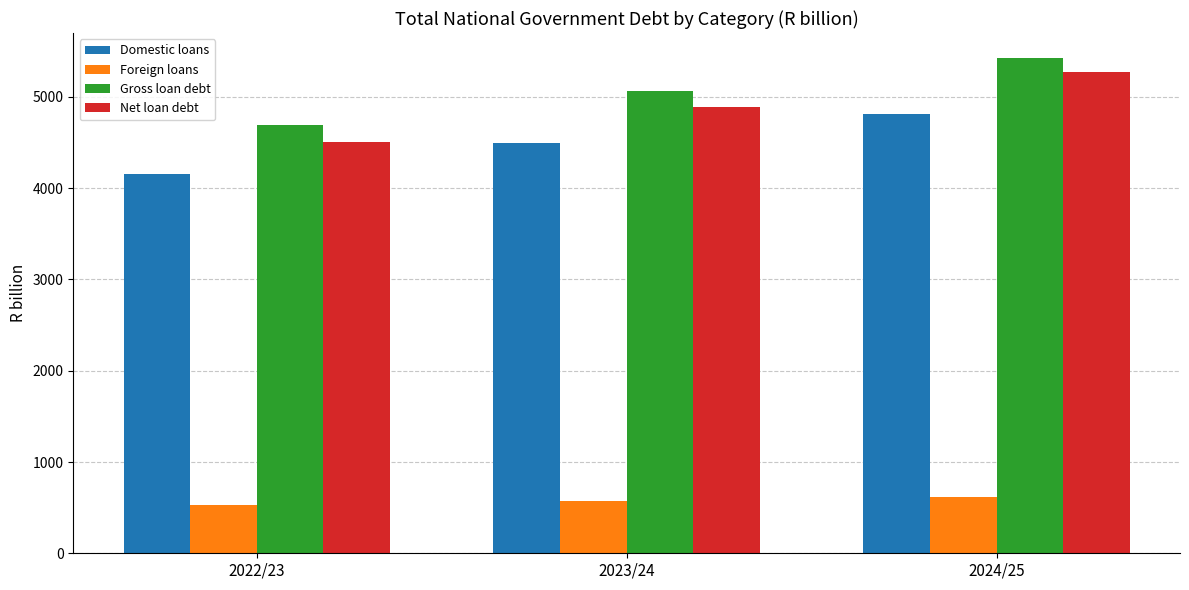

How many categories are shown in the chart?

3